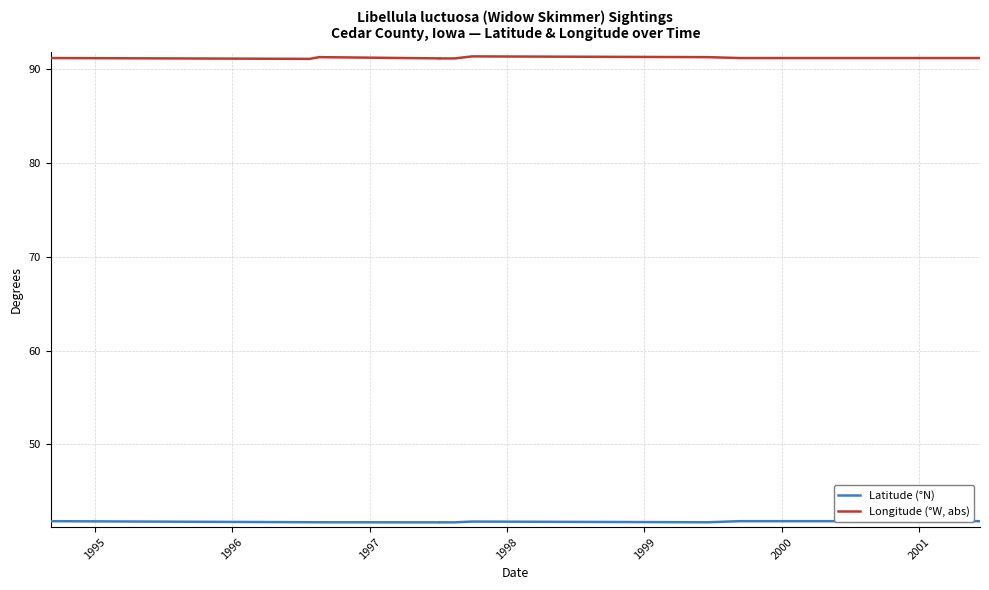

How many Latitude (°N) values are between 41 and 42?

12